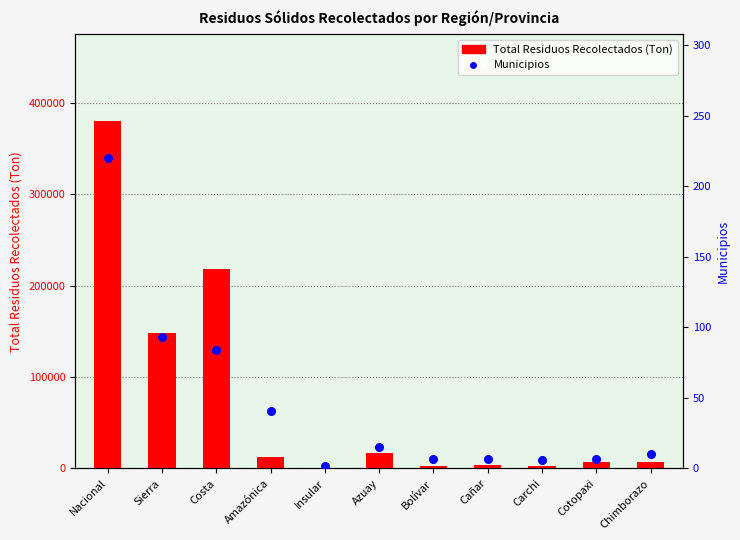

At how many categories does at least one series exceed 171463?

2